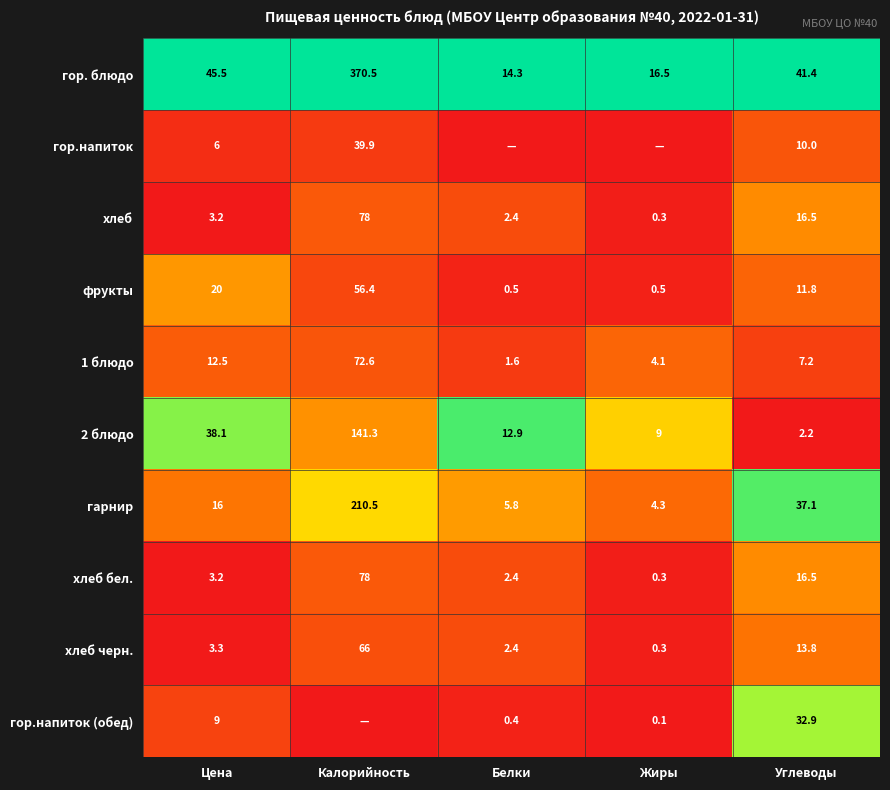

At which label does хлеб черн. reach its peak?

Калорийность